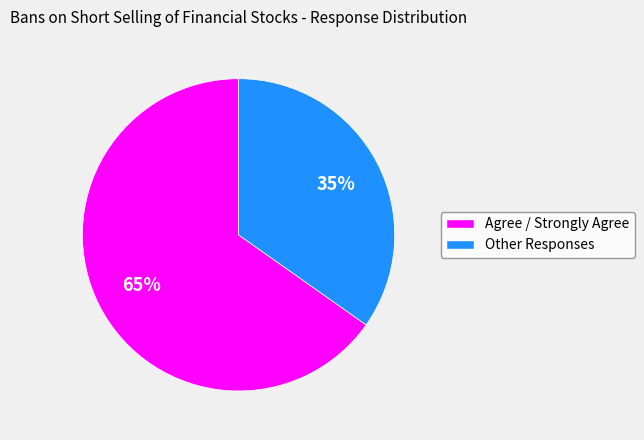

To the nearest percent, what is the difference between the largest and smallest slice percentages?

30%